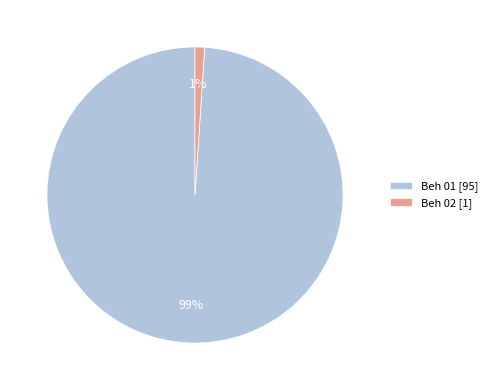

To the nearest percent, what is the difference between the Beh 02 and Beh 01 slice percentages?

98%